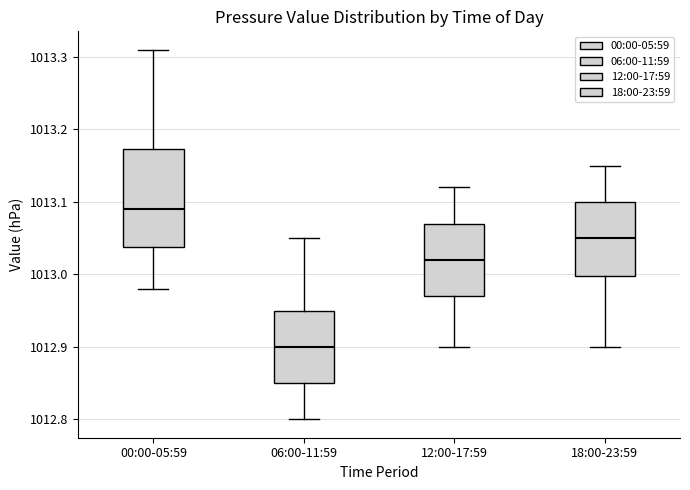

Comparing the boxes themselves (not the whiskers), which one is the tallest?

00:00-05:59